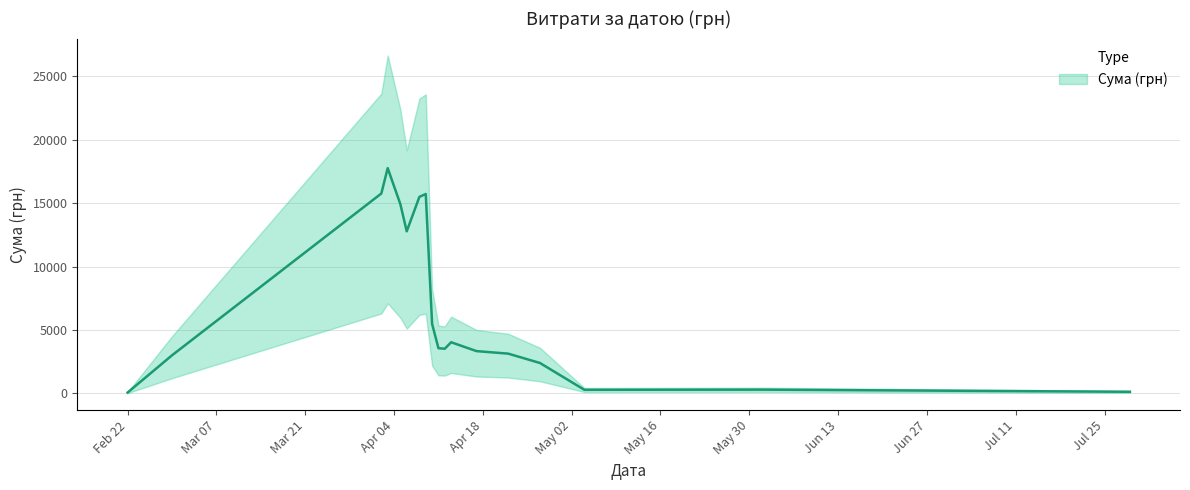

How many lines are shown in the chart?

1